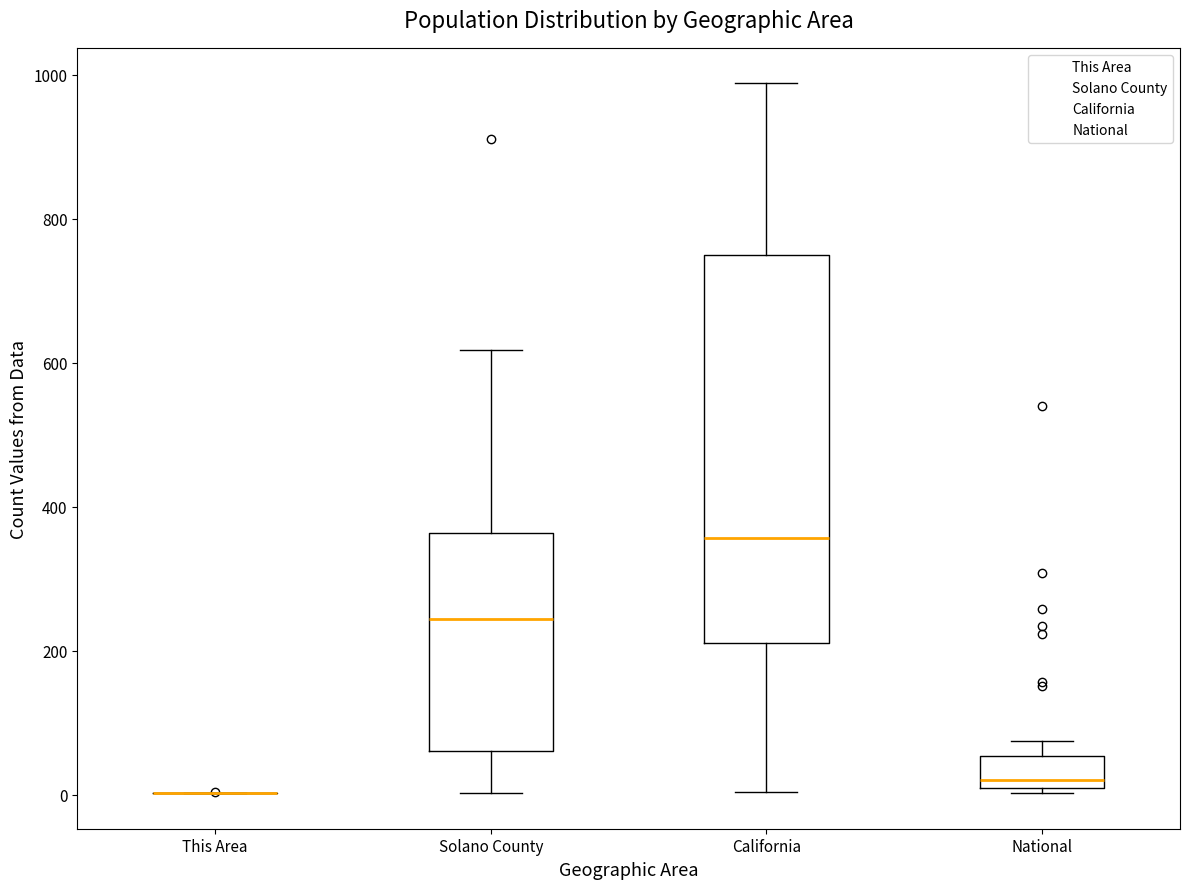

Reading left to right, read every box against the y-axis: the position of its median line, the range the box covers, and the ends of its whiskers. The values are not printed on the chart, so give them approximately, as read against the axis.

This Area: box collapsed to a line at 0, whiskers 0 to 0
Solano County: median 240, box 60 to 360, whiskers 0 to 620
California: median 360, box 220 to 760, whiskers 0 to 980
National: median 20, box 0 to 60, whiskers 0 (just below the box's lower edge) to 80